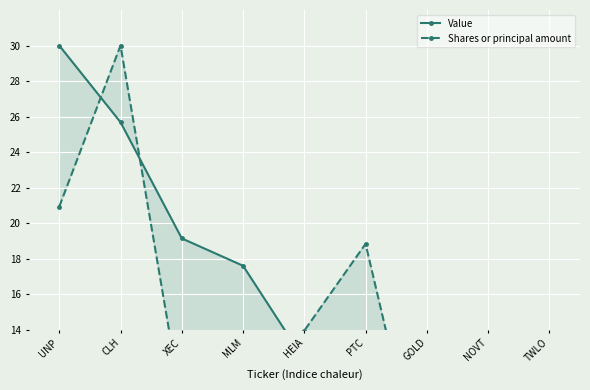

What is the label of the 8th point from the left?

NOVT